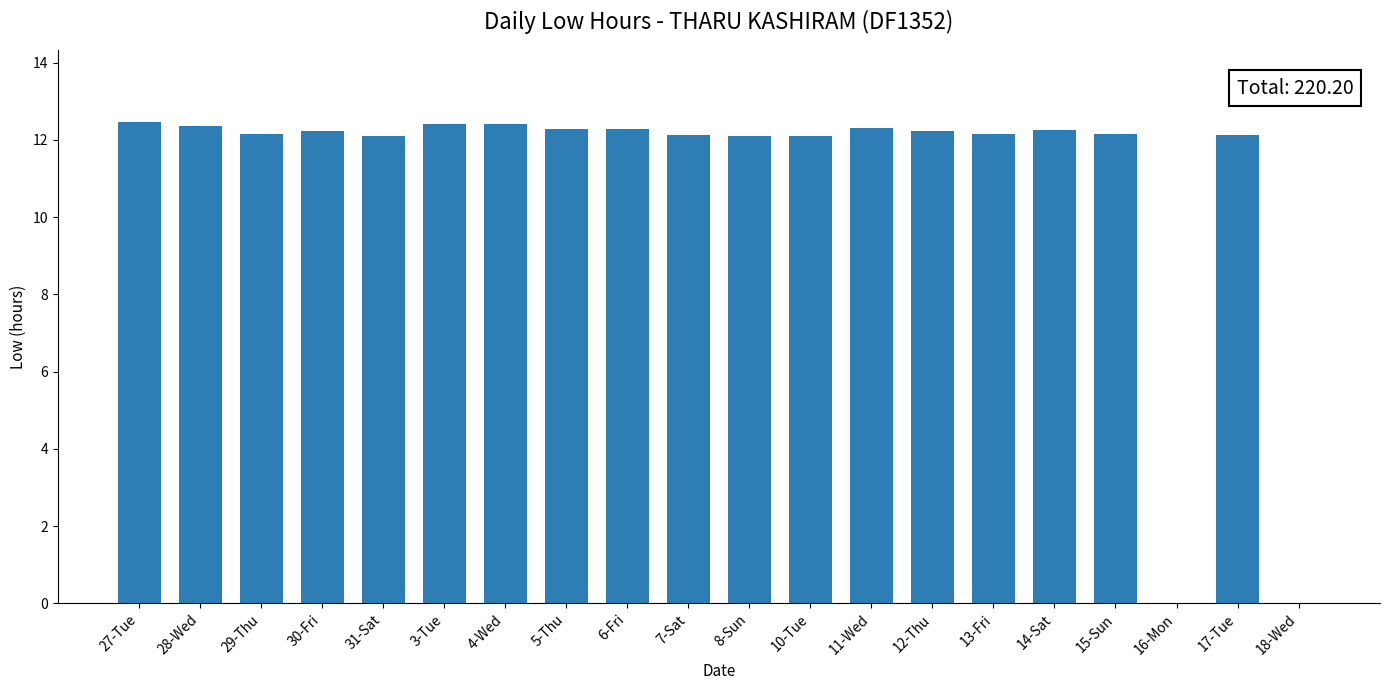

Are the bars horizontal?

No